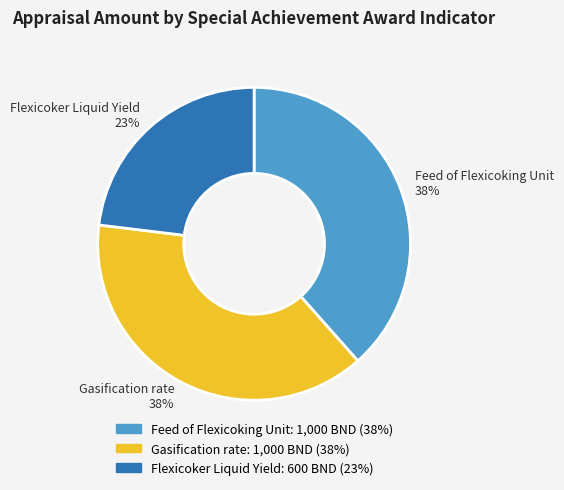

Approximately how many times larger is the value at Gasification rate compared to Feed of Flexicoking Unit?

1.0